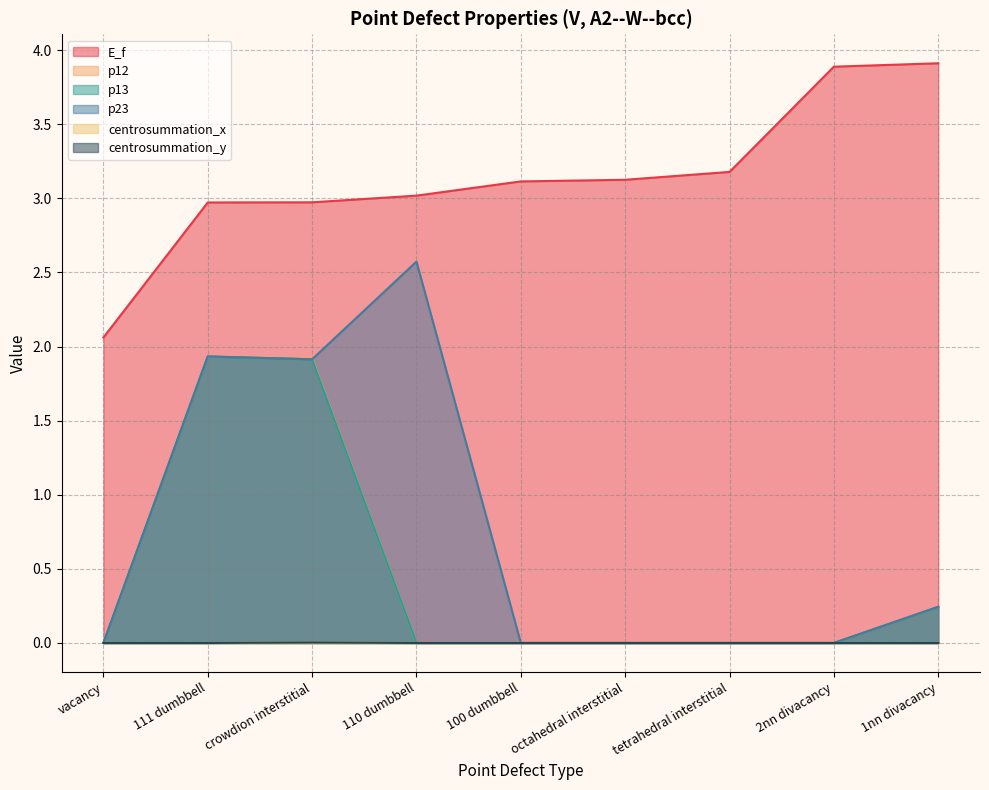

List the labels in order of centrosummation_y value, smallest first.

vacancy, 111 dumbbell, 110 dumbbell, 100 dumbbell, octahedral interstitial, tetrahedral interstitial, 2nn divacancy, 1nn divacancy, crowdion interstitial